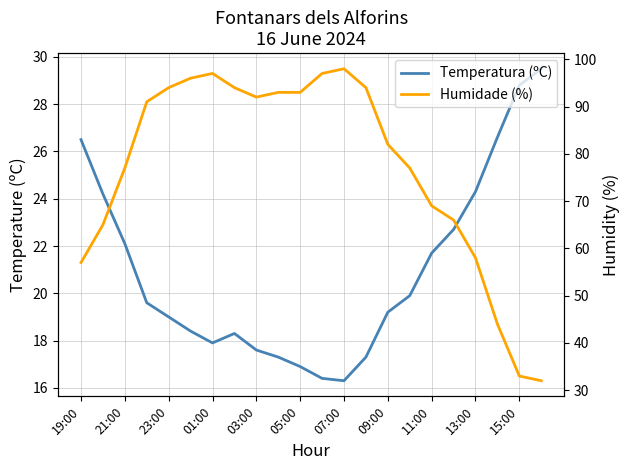

What are all the series names shown in the legend?

Temperatura (ºC), Humidade (%)